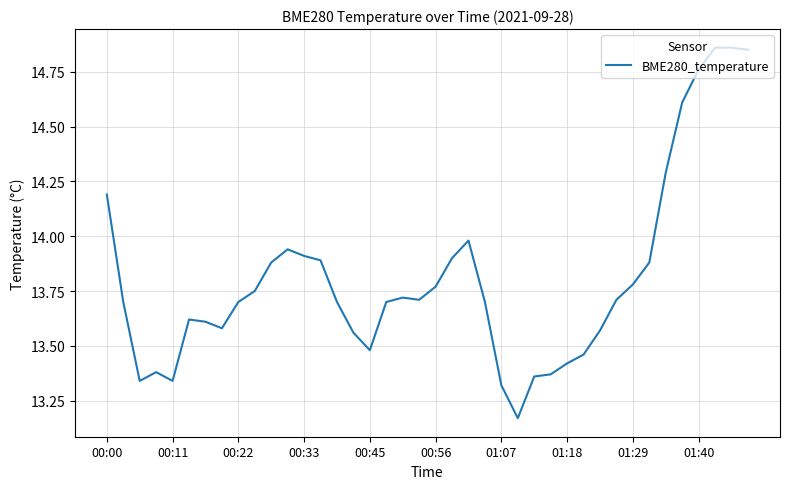

What is the difference between the maximum and minimum values?

1.7